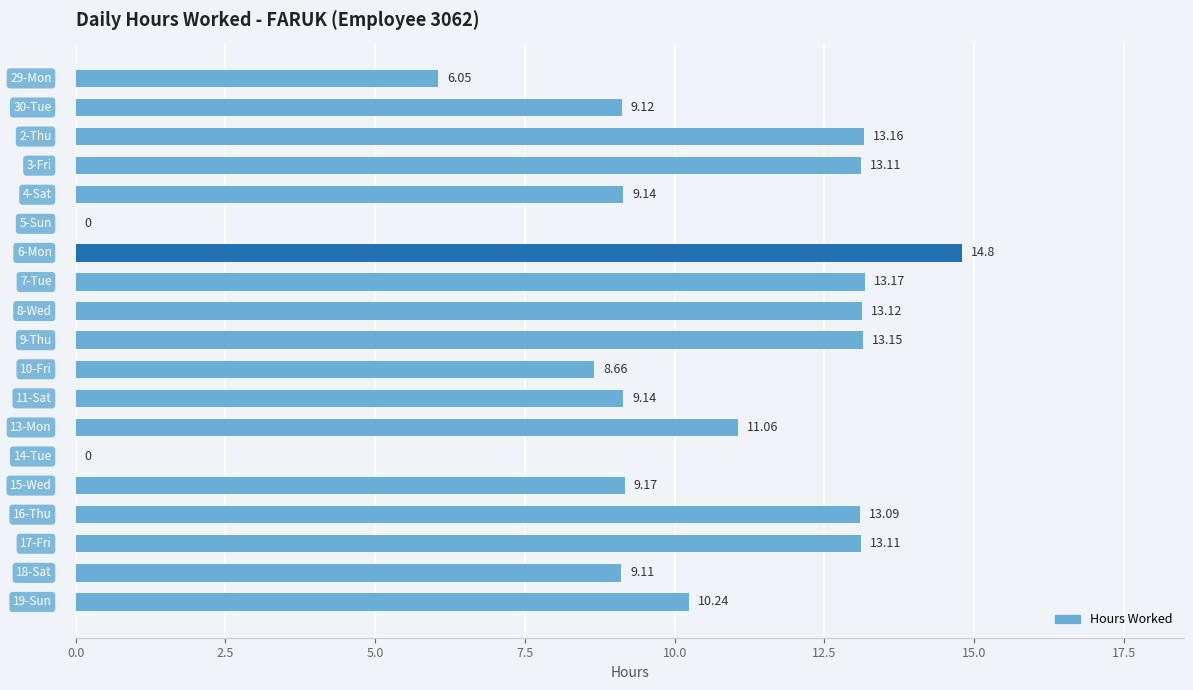

How many series are shown in this chart?

1